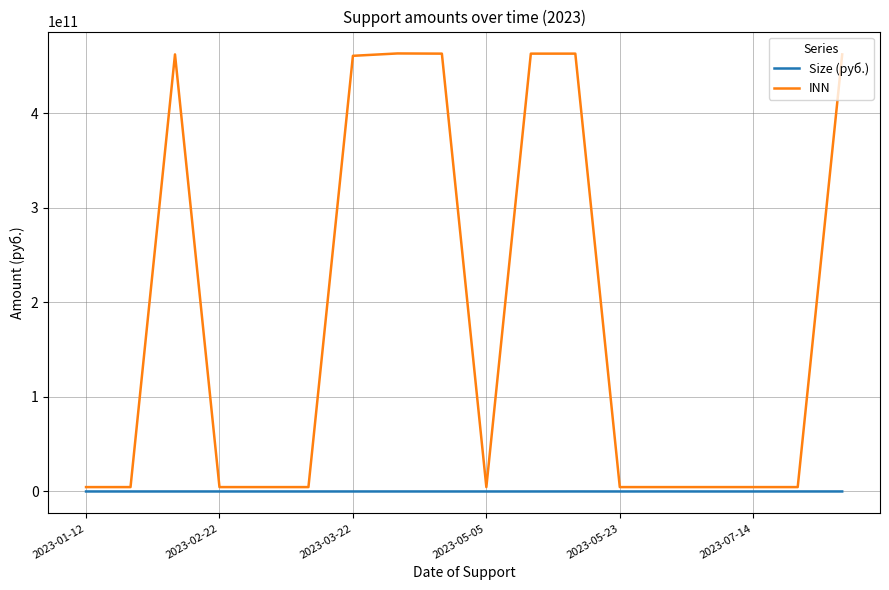

How many values in the Size (руб.) series are below 6000000?

9